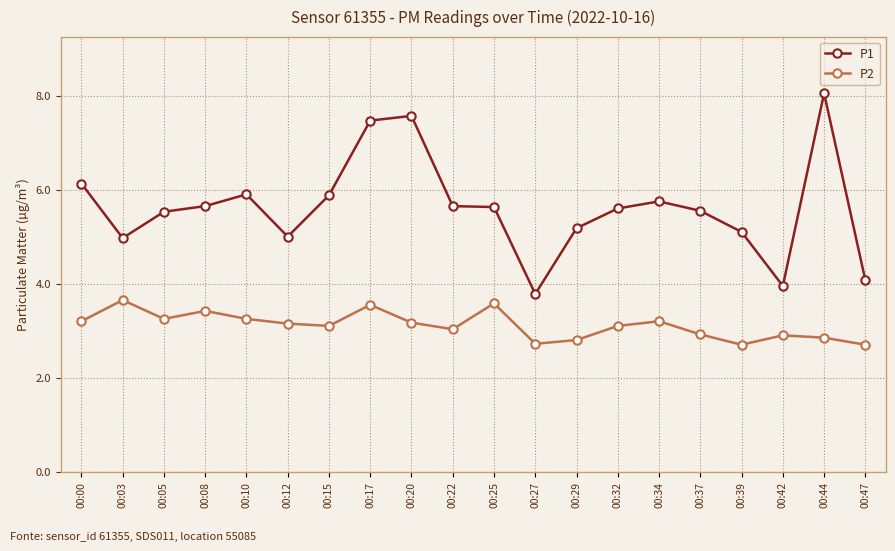

True or false: P1 and P2 intersect in this chart.

False